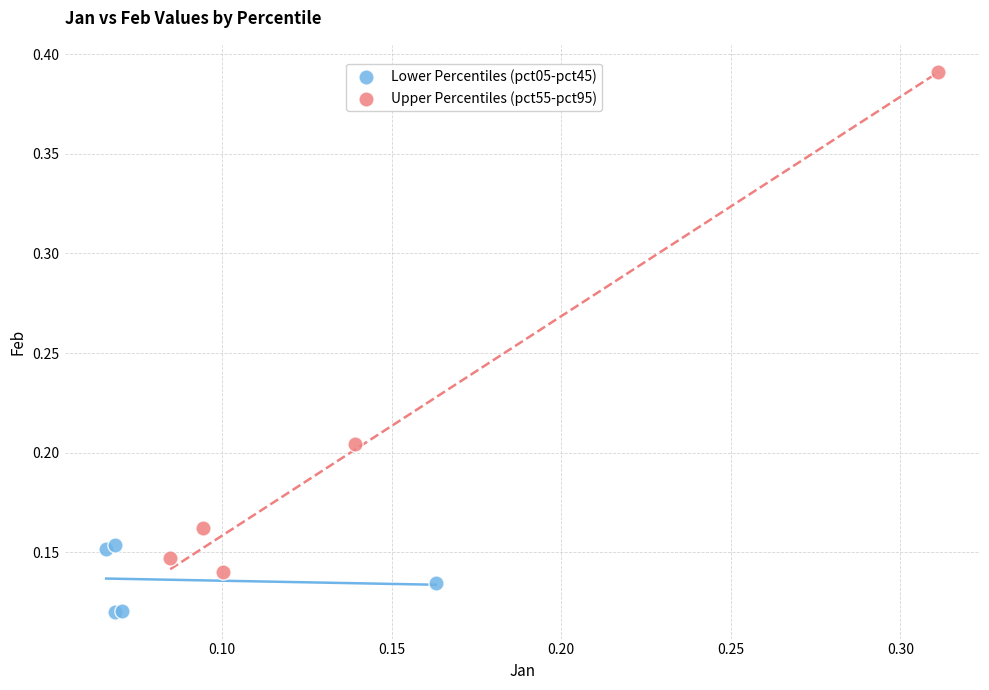

Which series has the widest spread of Y values?

Upper Percentiles (pct55-pct95)